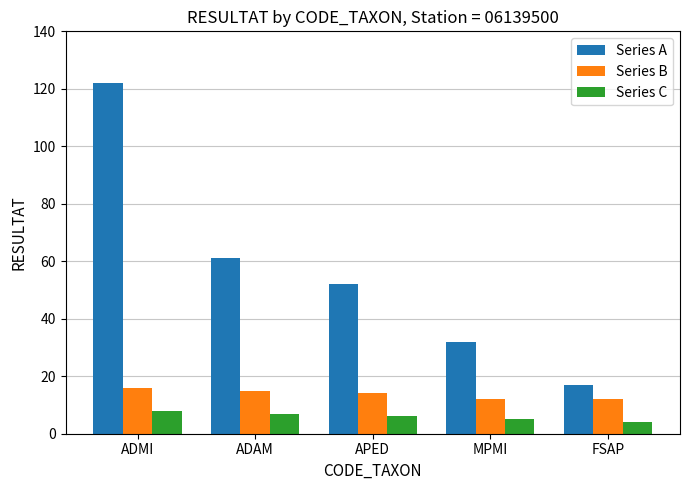

The value of Series C at APED is 1. True or false?

False